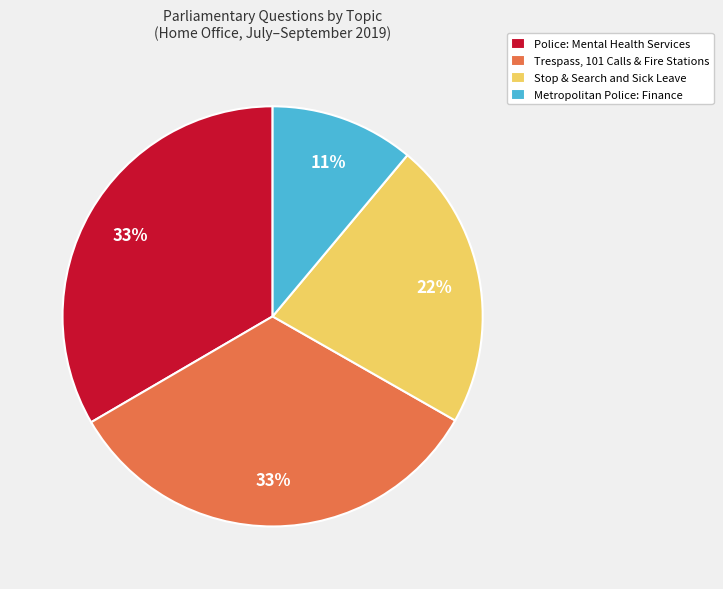

Does any single category account for the majority?

No